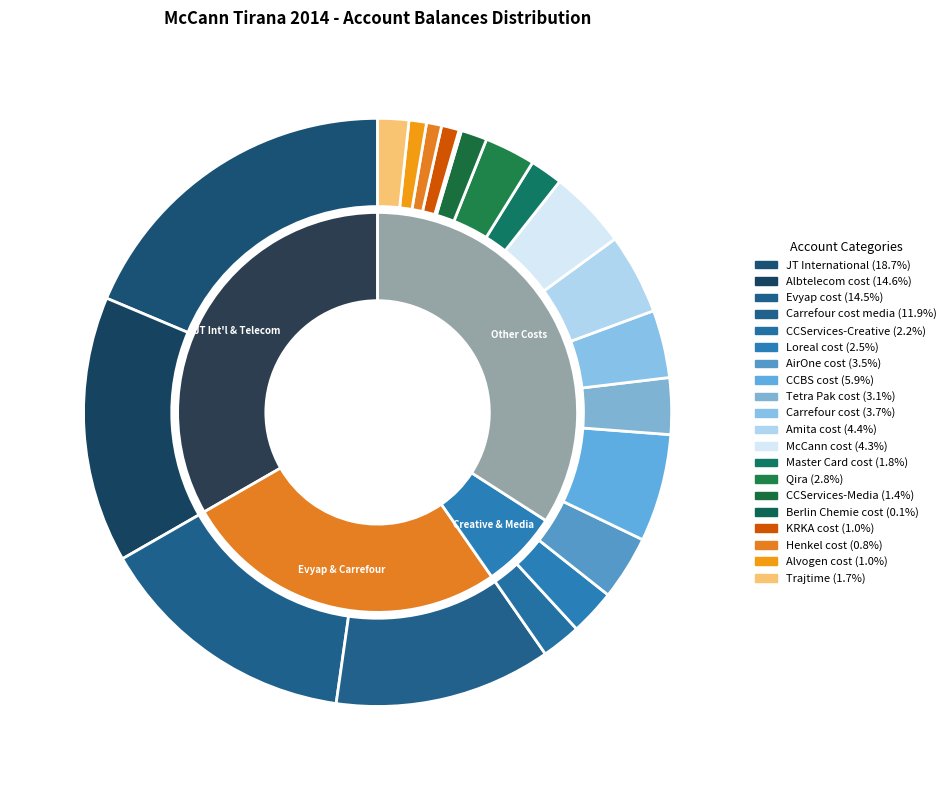

Is there any slice that represents more than half of the pie?

No